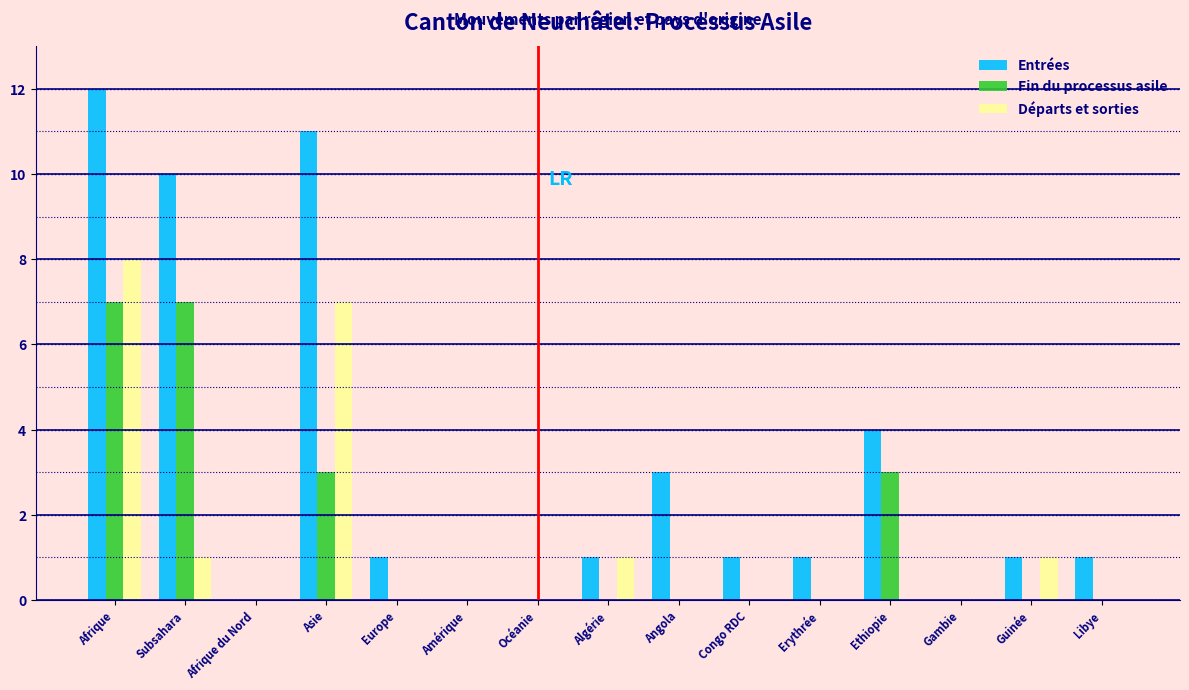

What is the sum of all Entrées values?

46